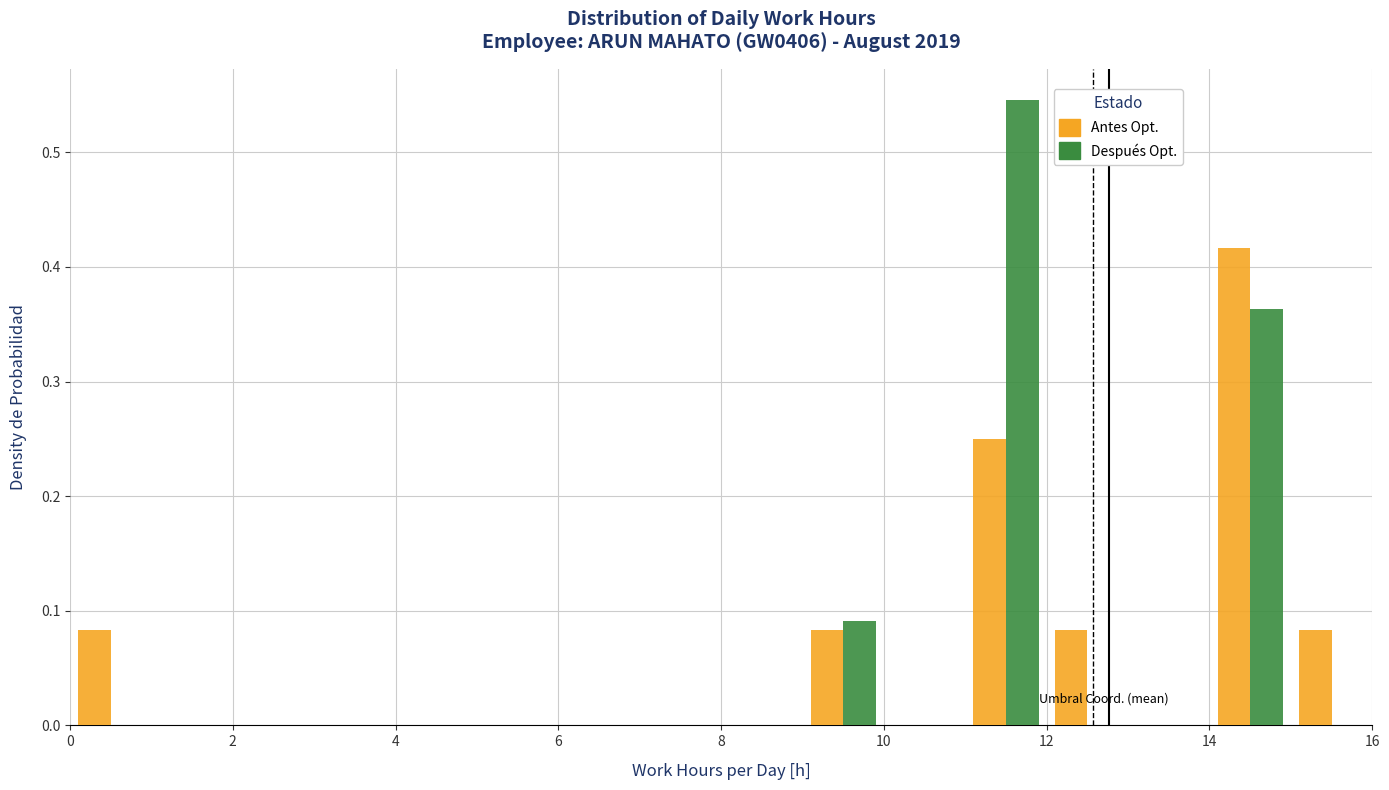

In the Antes Opt. series, which range on the x-axis has the tallest bar?

14 to 15